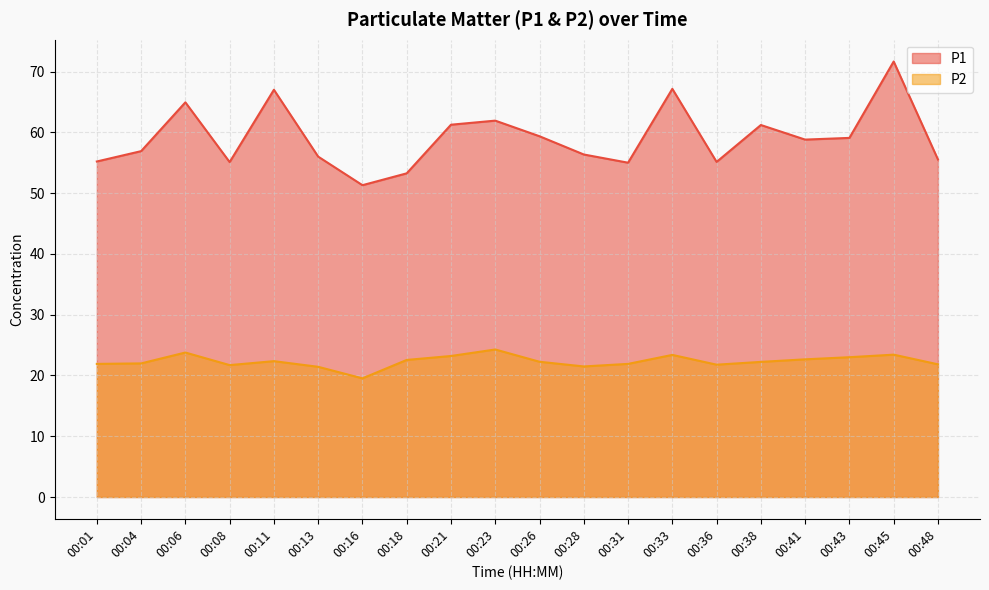

At which category is the sum across all series the highest?

00:45